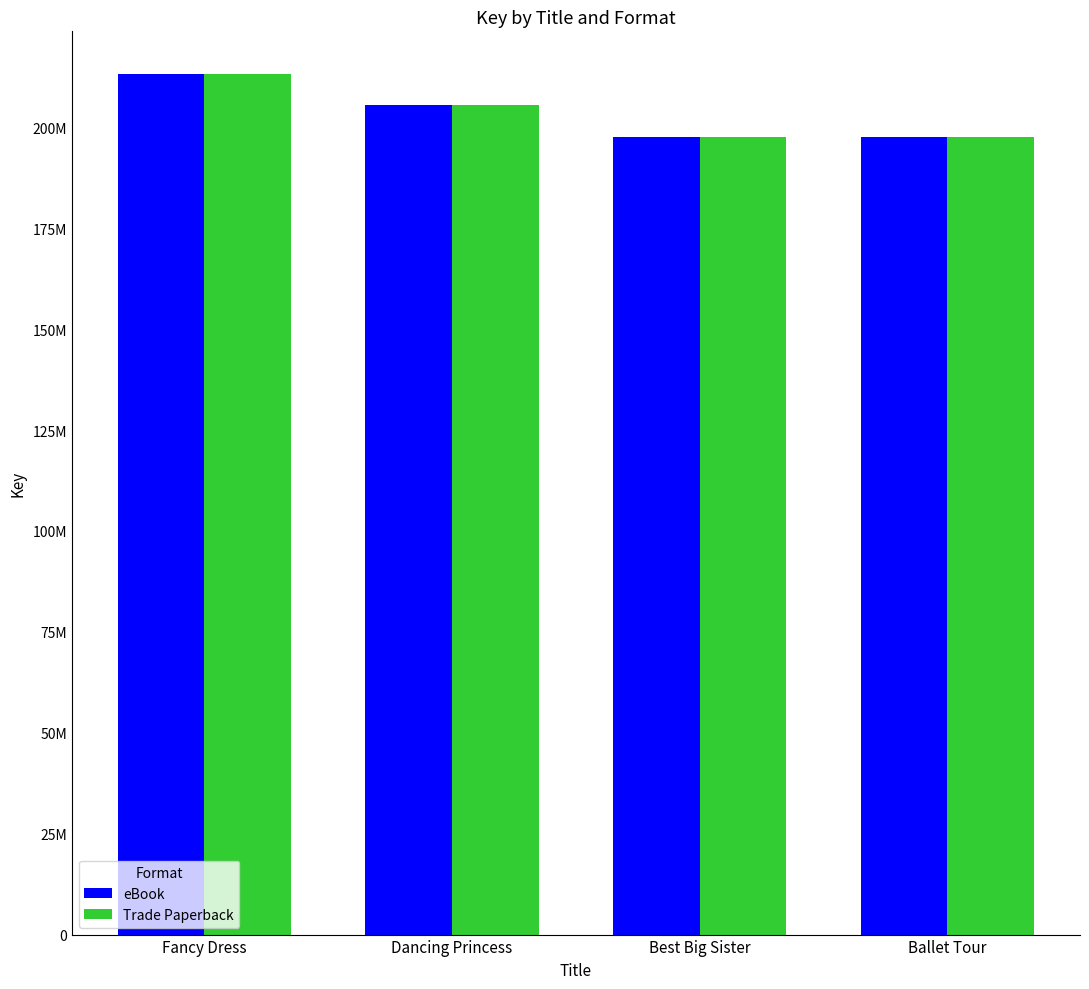

Are the bars horizontal?

No